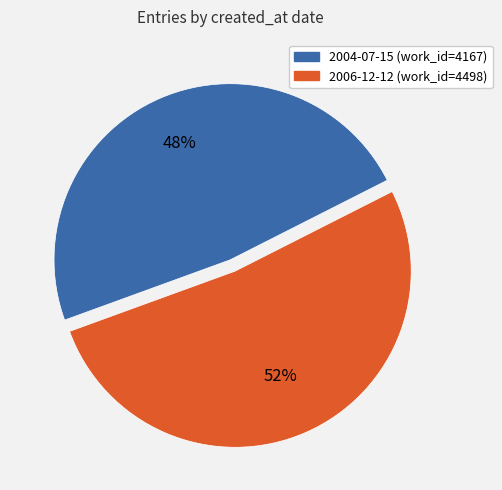

To the nearest percent, what is the combined percentage of 2004-07-15 and 2006-12-12?

100%